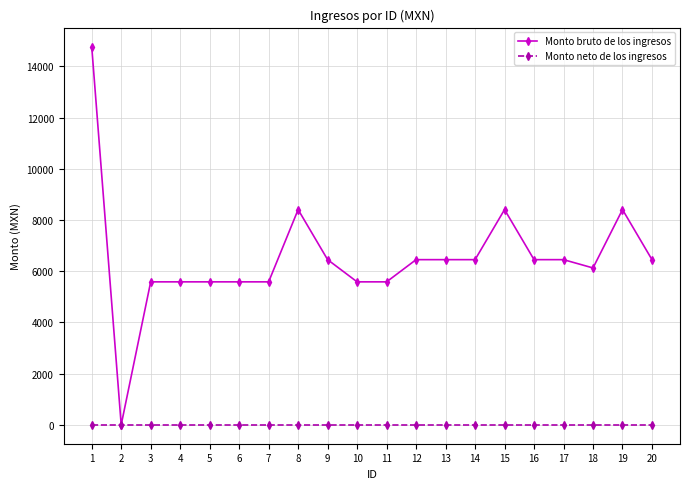

What is the maximum value for Monto bruto de los ingresos?

14774